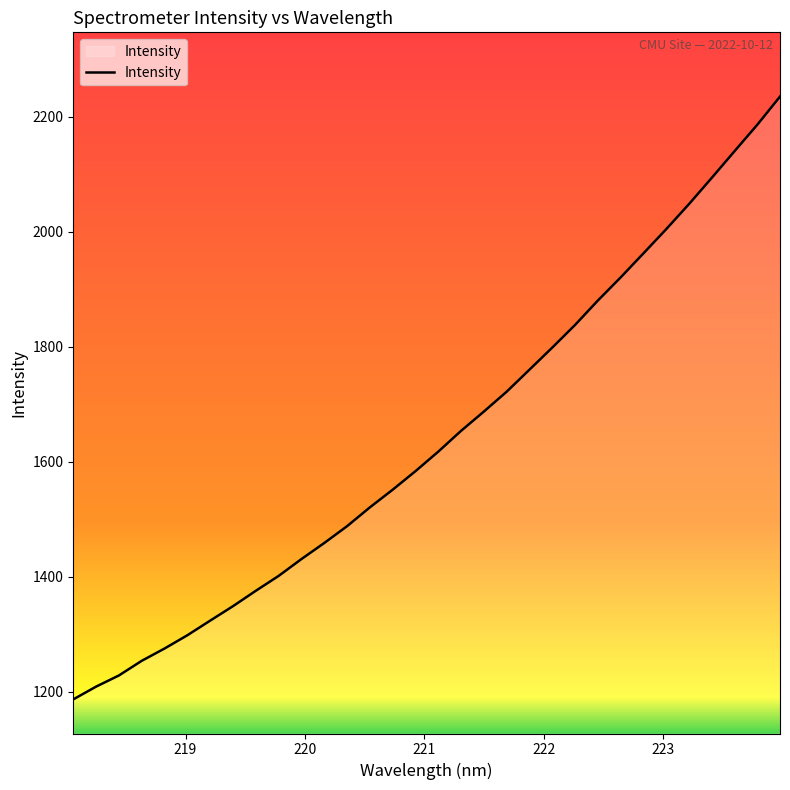

True or false: the data has more than 2 interior local peaks.

False